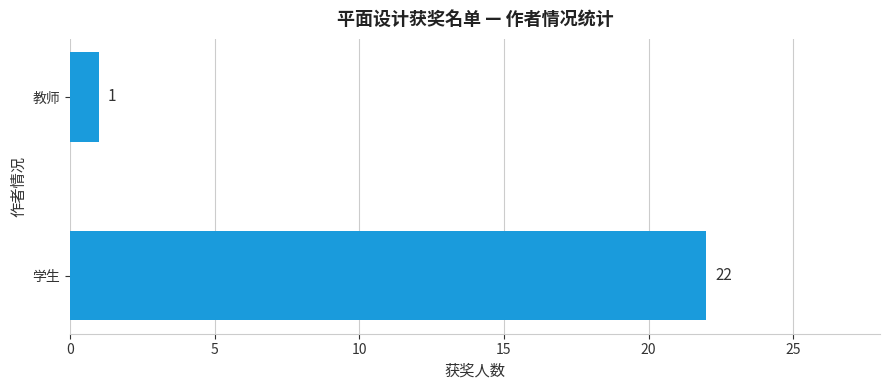

Is it true that the value at 学生 is 22?

True